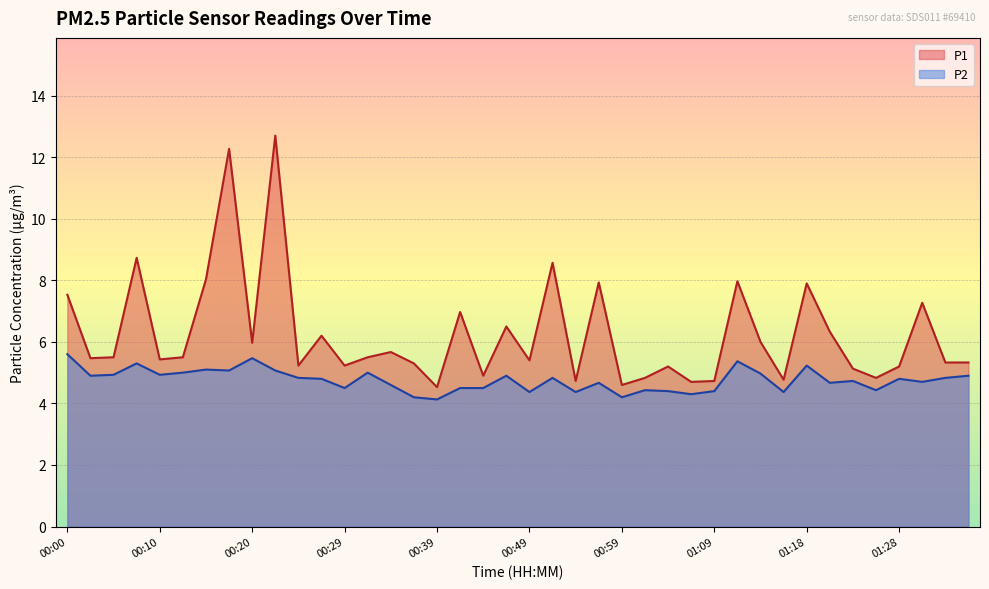

The P1 series shows 6.5 at 00:47. True or false?

True